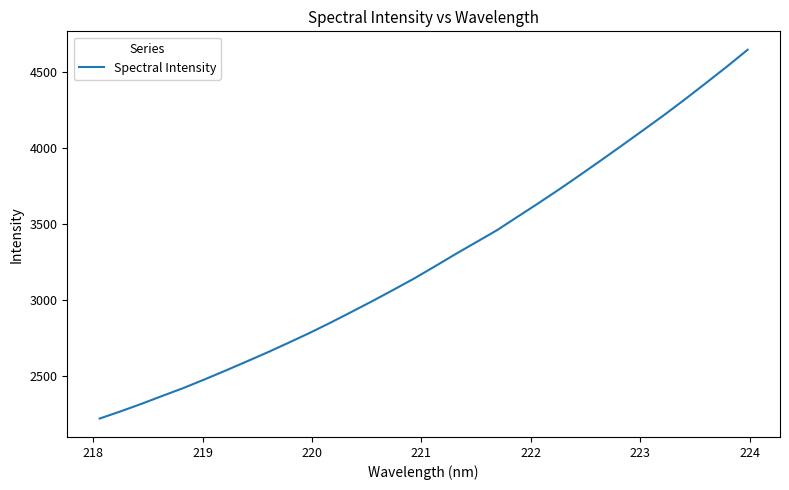

What is the smallest value displayed?

2218.1